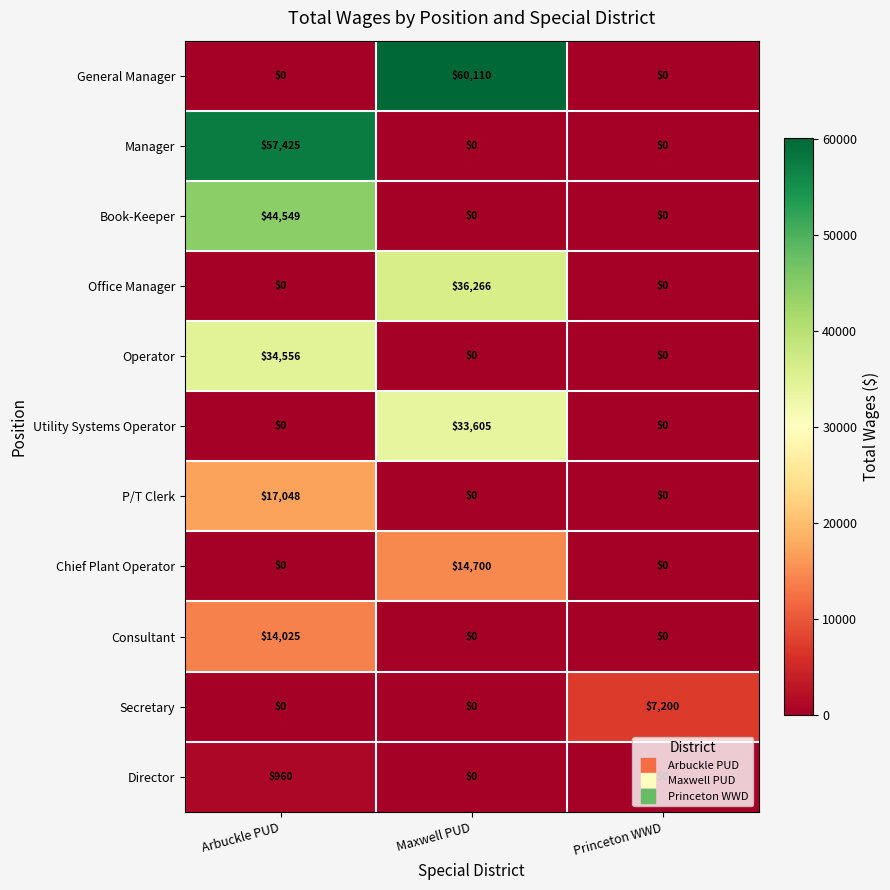

Is it true that Book-Keeper equals -29611 at Maxwell PUD?

False